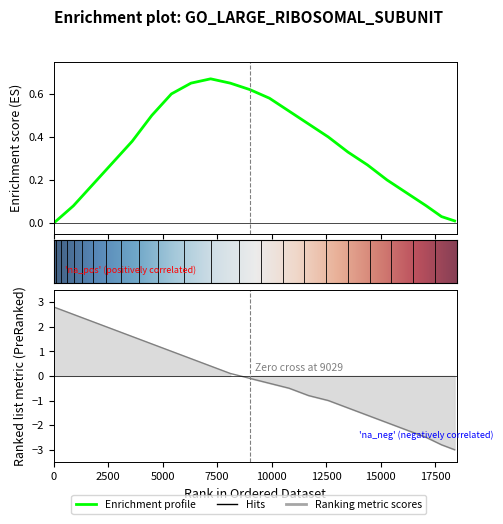

Reading left to right, what are all the values shown in this chart?

Enrichment profile: 0.0	0.1	0.2	0.3	0.4	0.5	0.6	0.7	0.7	0.7	0.6	0.6	0.5	0.5	0.4	0.3	0.3	0.2	0.1	0.1	0.0	0.0
Ranking metric: 2.8	2.5	2.2	1.9	1.6	1.3	1.0	0.7	0.4	0.1	-0.1	-0.3	-0.5	-0.8	-1.0	-1.3	-1.6	-1.9	-2.2	-2.5	-2.8	-3.0